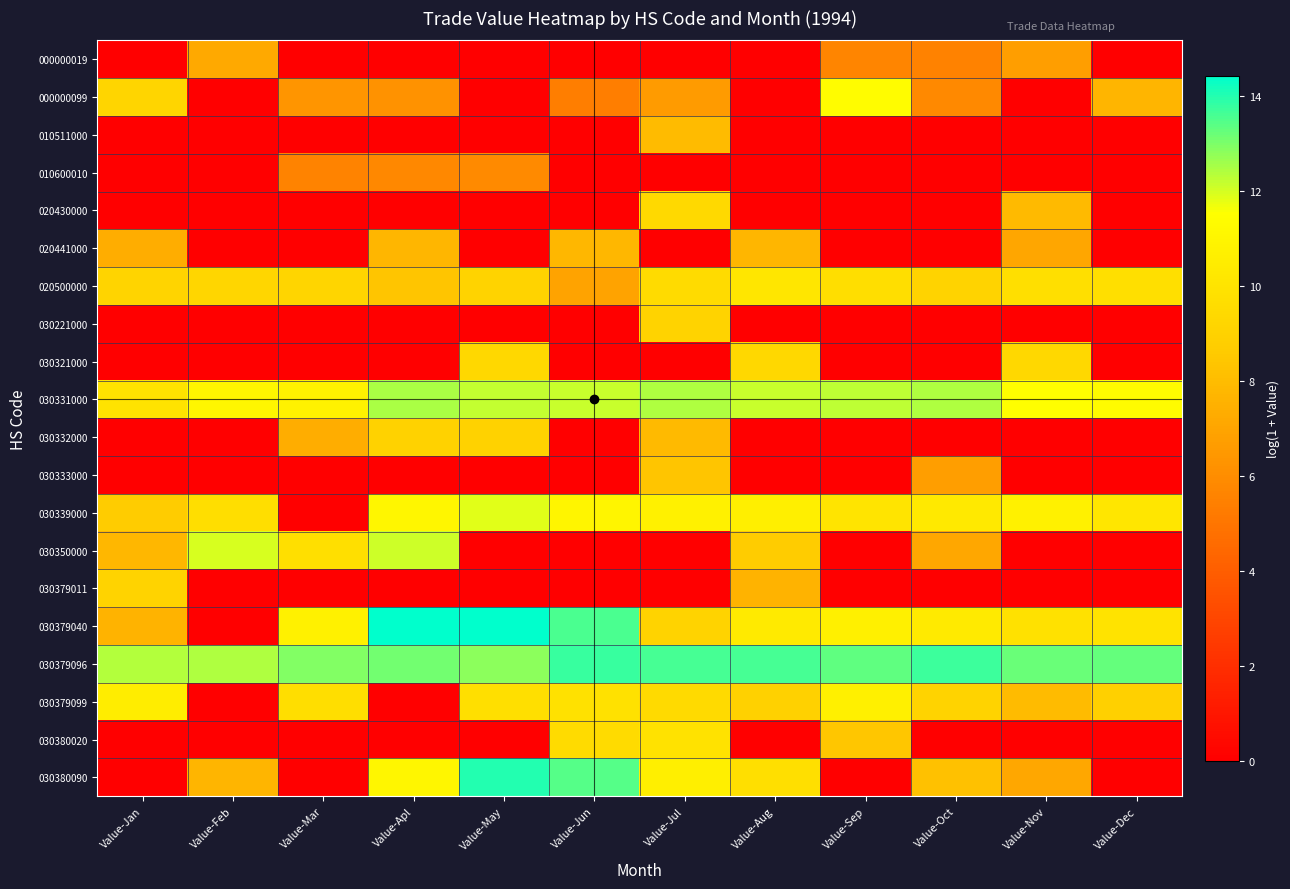

Count the number of categories in the chart.

12